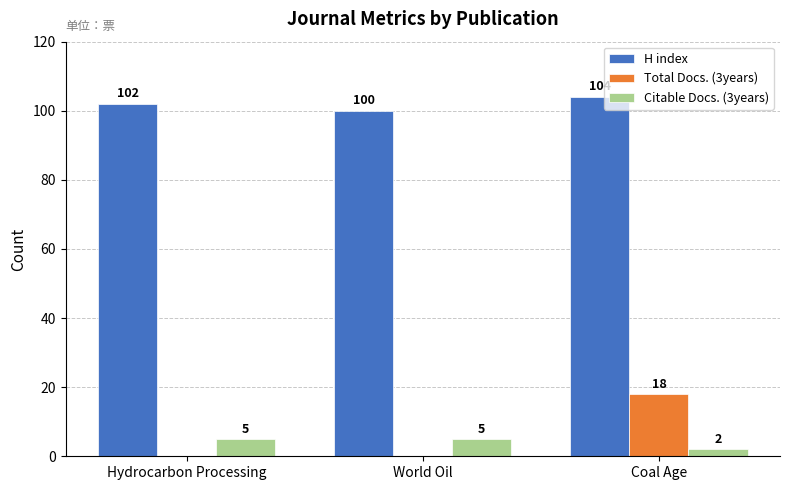

What is the sum of all H index values?

306